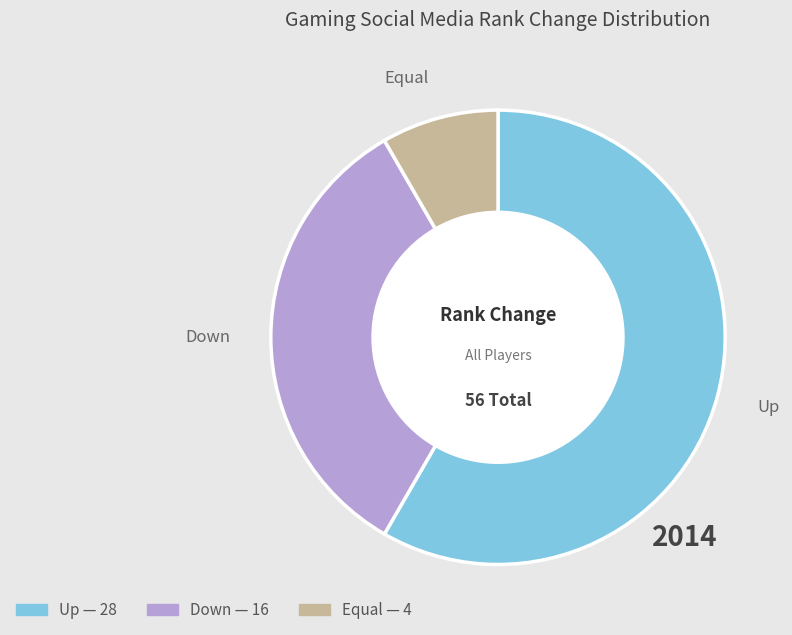

Count the number of slices in the pie.

3